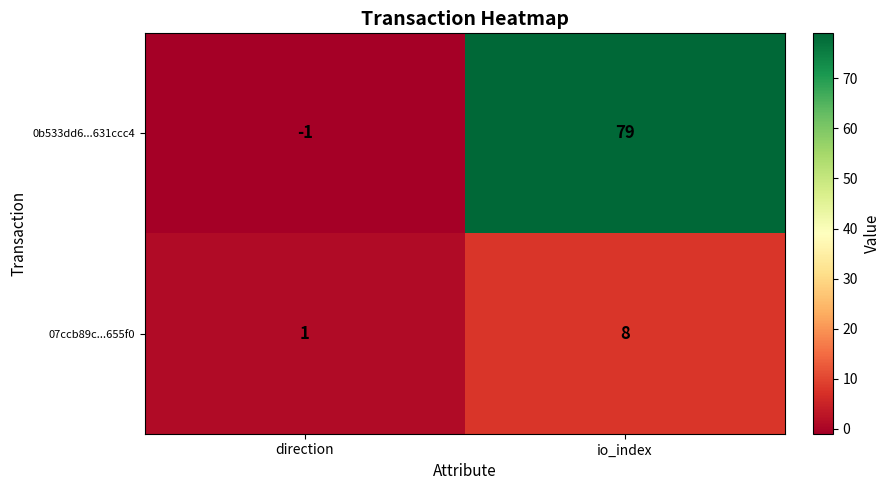

Which series changed the most between direction and io_index?

0b533dd6...631ccc4